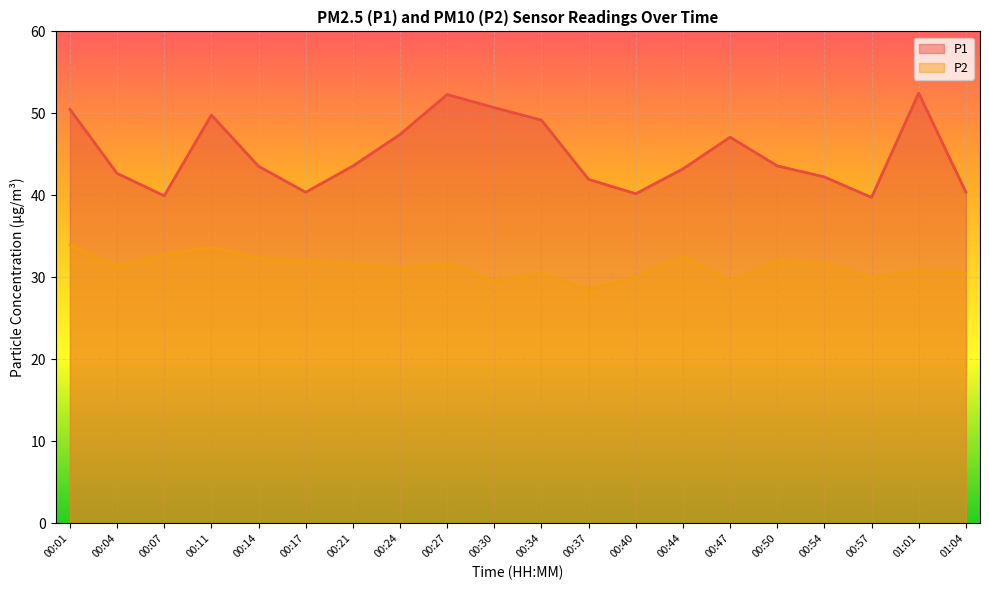

What is the label of the 20th point from the right?

00:01